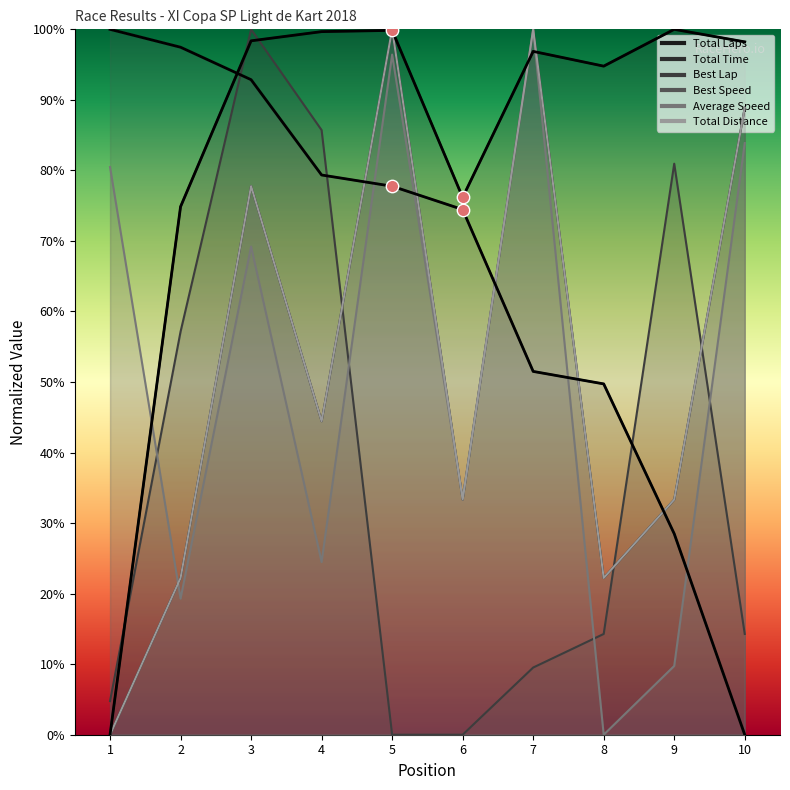

Is the value of Best Speed at 6 greater than the value of Best Lap at 5?

Yes